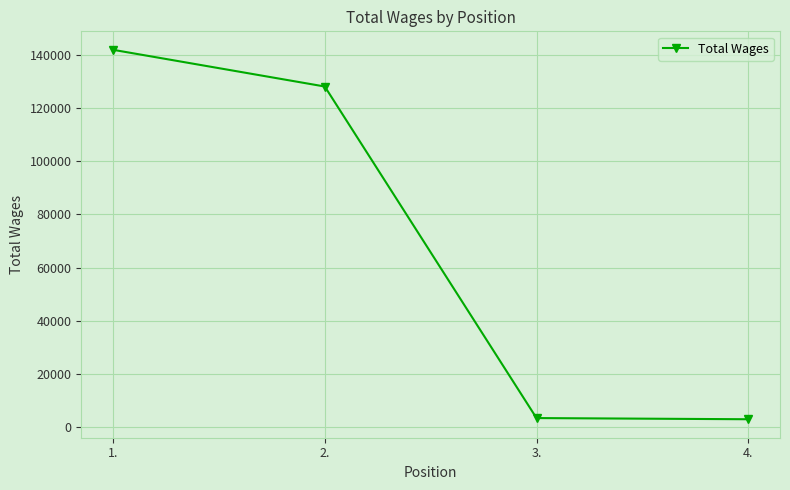

What is the label of the 4th point from the right?

1.